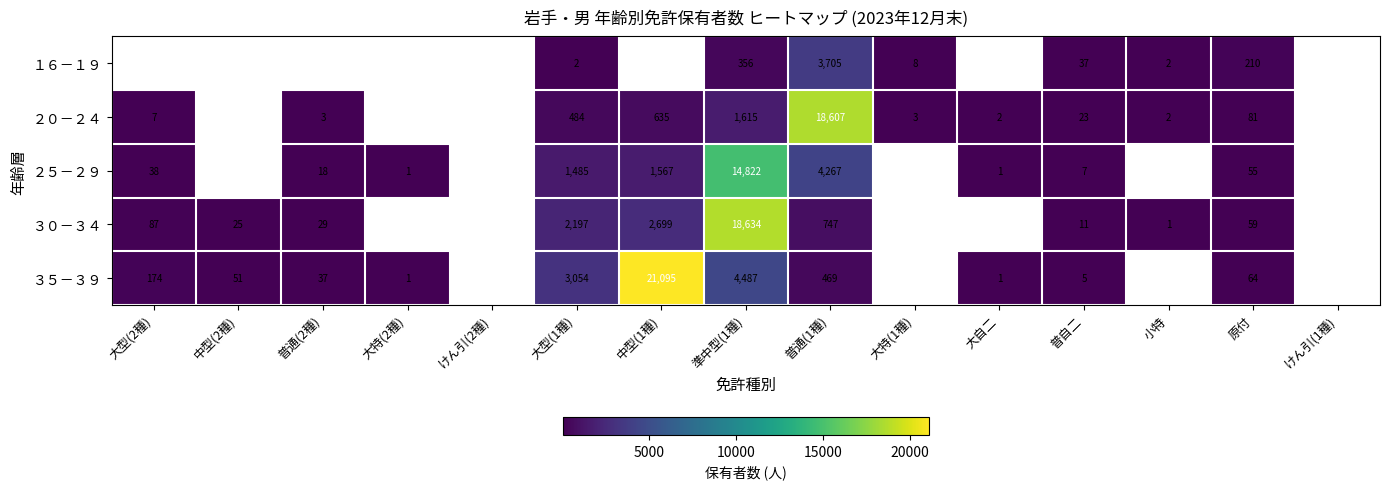

At 原付, list the series in order from smallest to largest.

２５－２９, ３０－３４, ３５－３９, ２０－２４, １６－１９